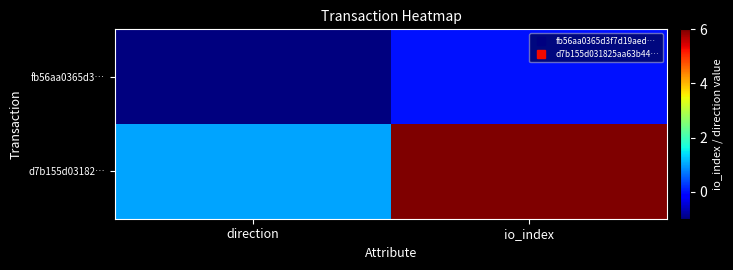

Rank the series by their maximum value, from highest to lowest.

d7b155d03182…, fb56aa0365d3…